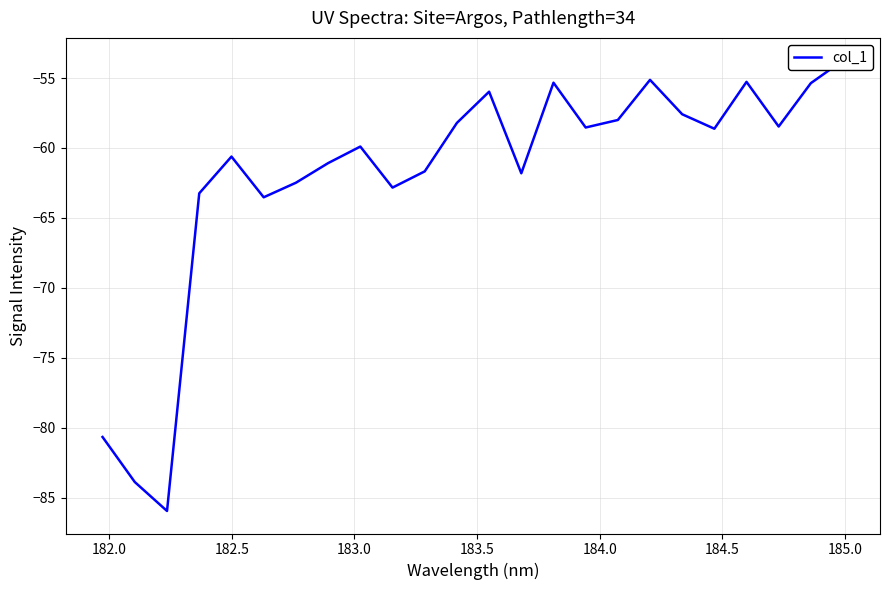

What is the sum of all values?

-1487.9